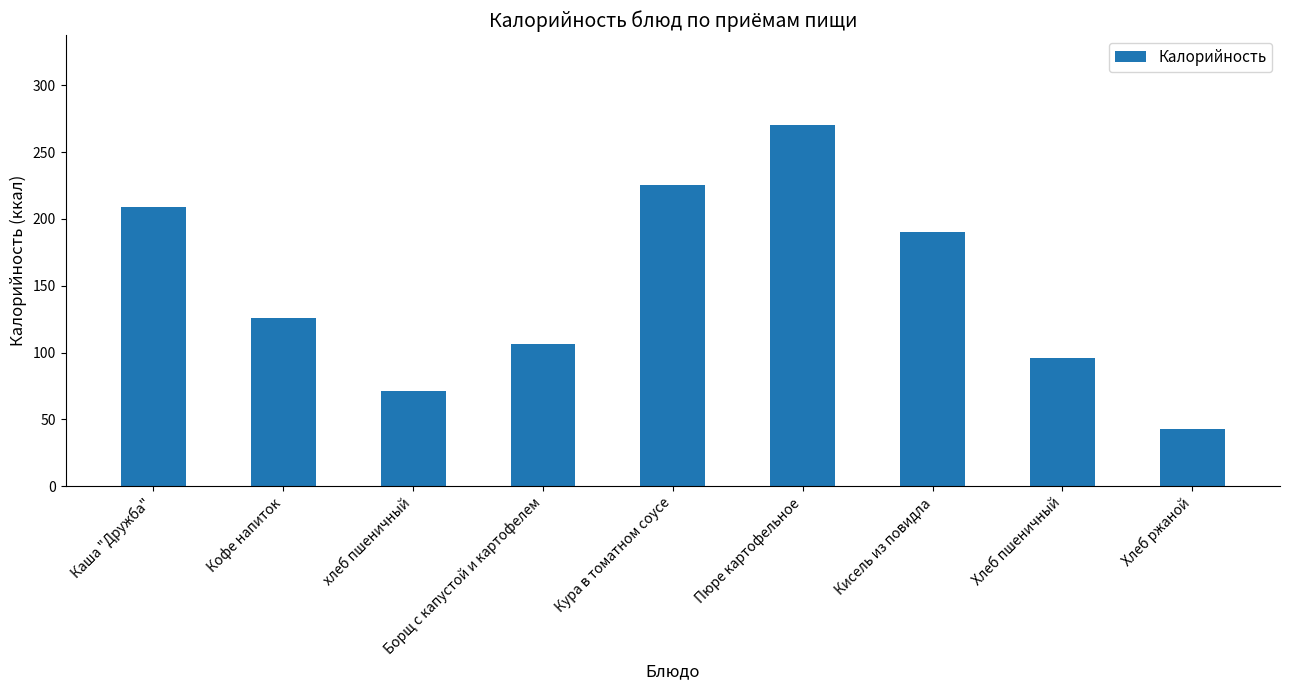

What is the difference between the second highest and second lowest values?

154.3